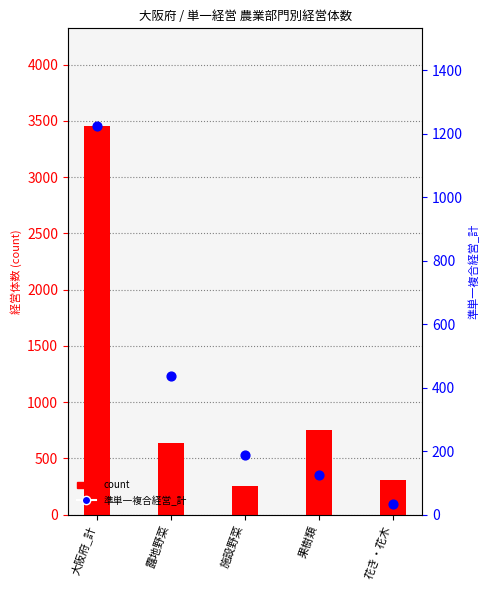

Which series has the largest total across all categories?

count